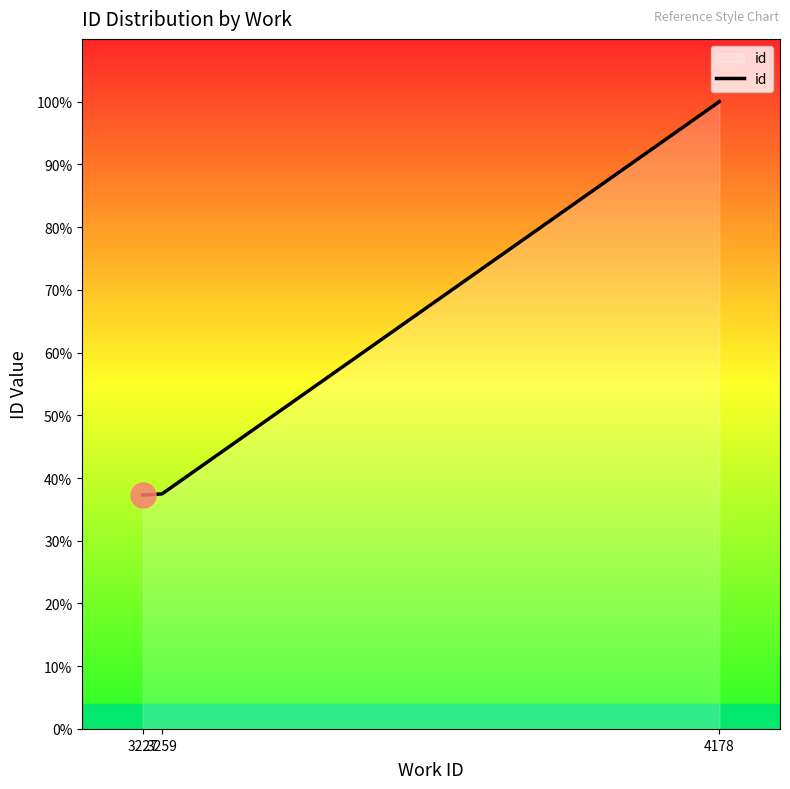

Does the chart have visible grid lines?

No